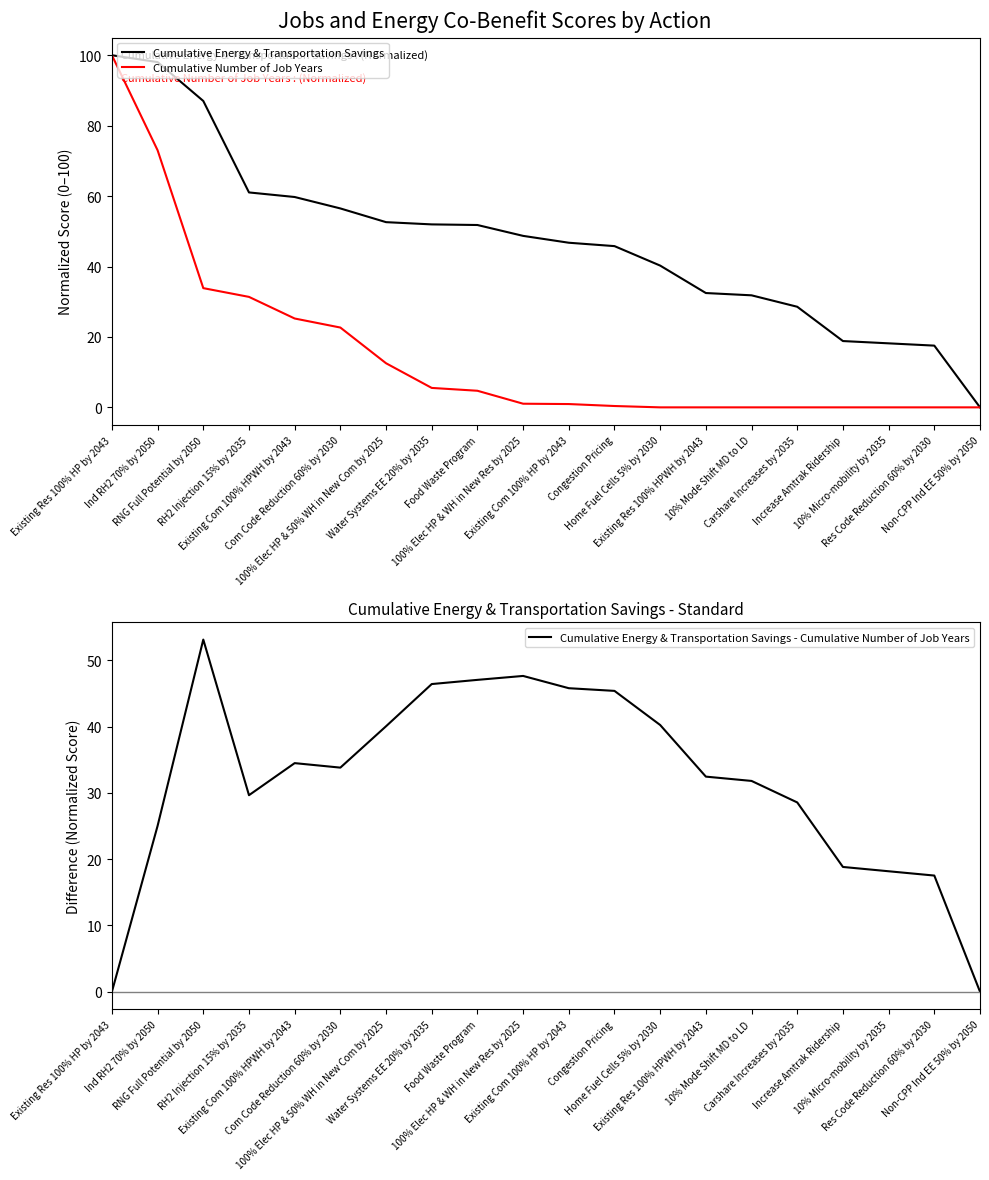

What value does the Cumulative Energy & Transportation Savings series have at Existing Com 100% HP by 2043?

46.8